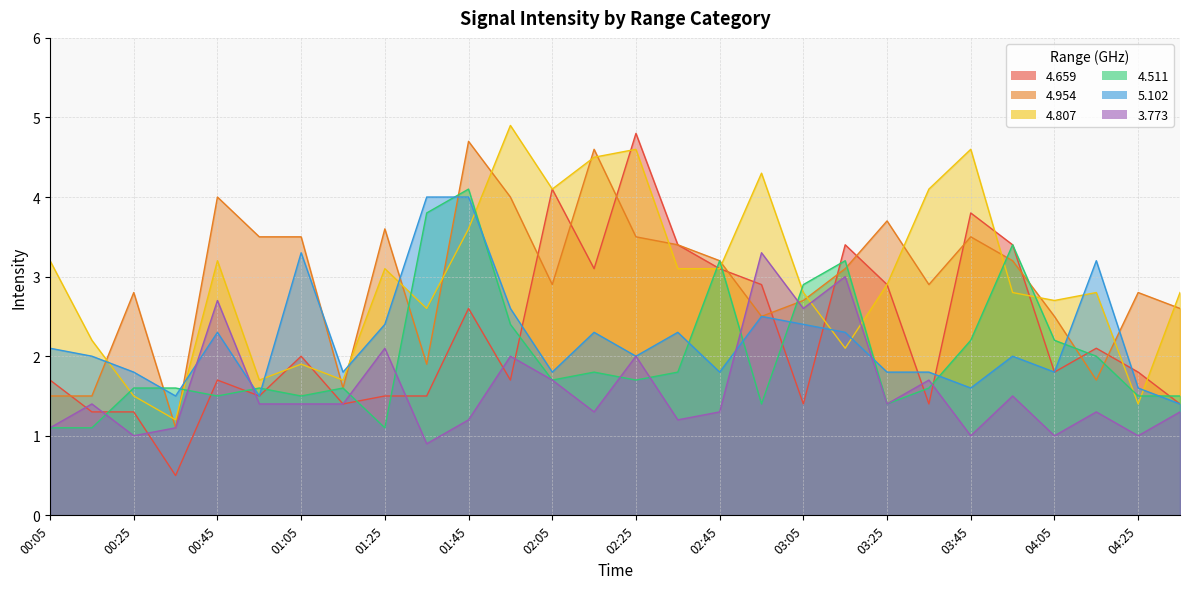

How many data points does each series have?

28